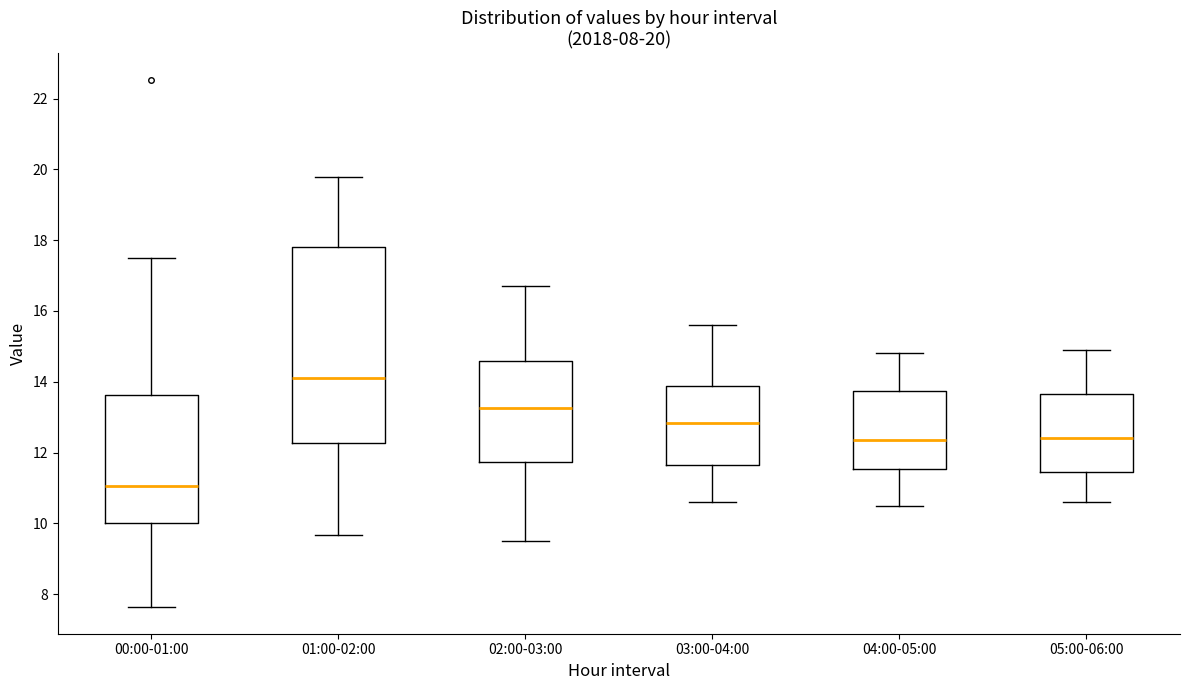

Comparing the boxes themselves (not the whiskers), which one is the tallest?

01:00-02:00